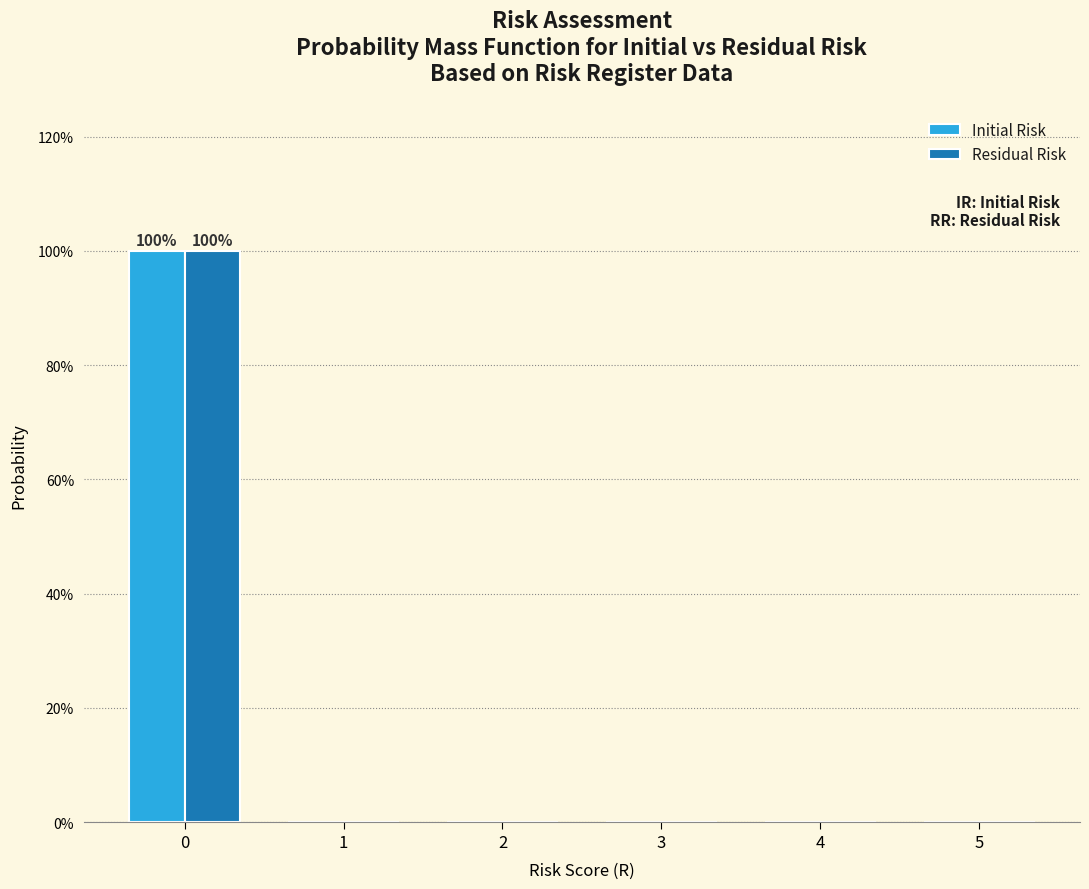

Reading left to right, what are all the values shown in this chart?

Initial Risk: 0=100	1=0	2=0	3=0	4=0	5=0
Residual Risk: 0=100	1=0	2=0	3=0	4=0	5=0